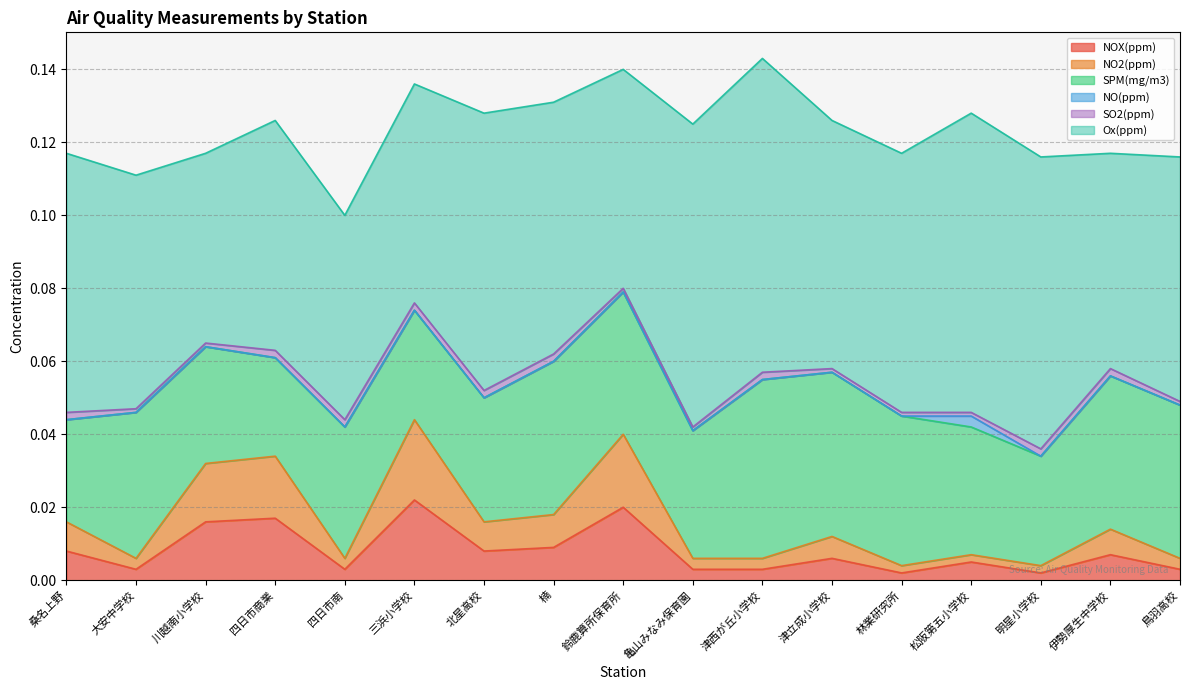

Is the value of SO2(ppm) at 松阪第五小学校 greater than the value of Ox(ppm) at 明星小学校?

No